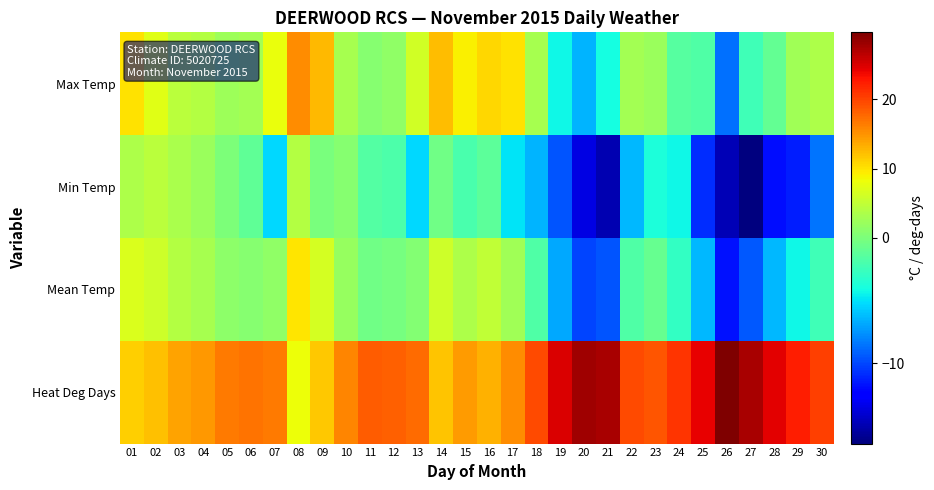

At which category is the sum across all series the highest?

08